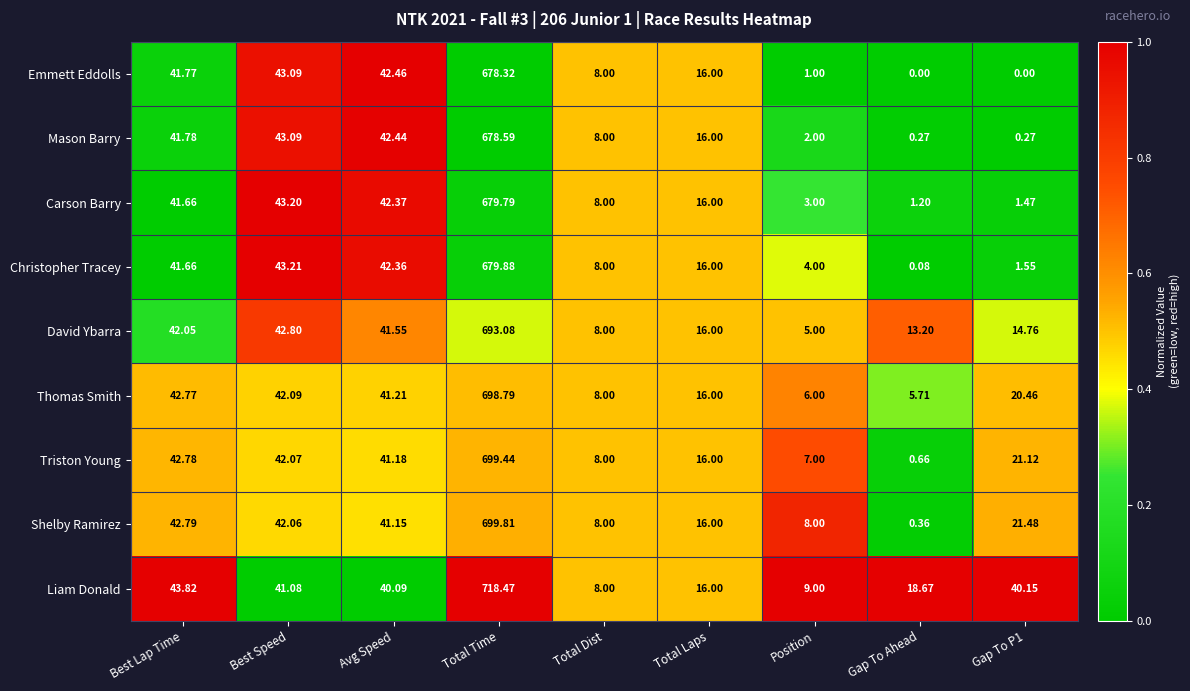

At which label does Christopher Tracey reach its minimum?

Gap To Ahead